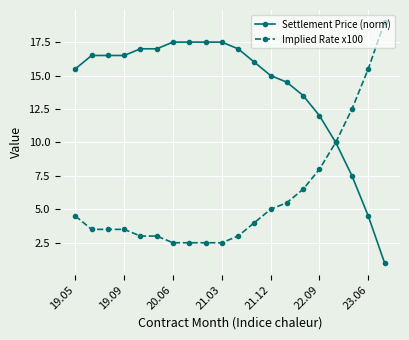

What is the lowest value of the Implied Rate x100 series?

2.5